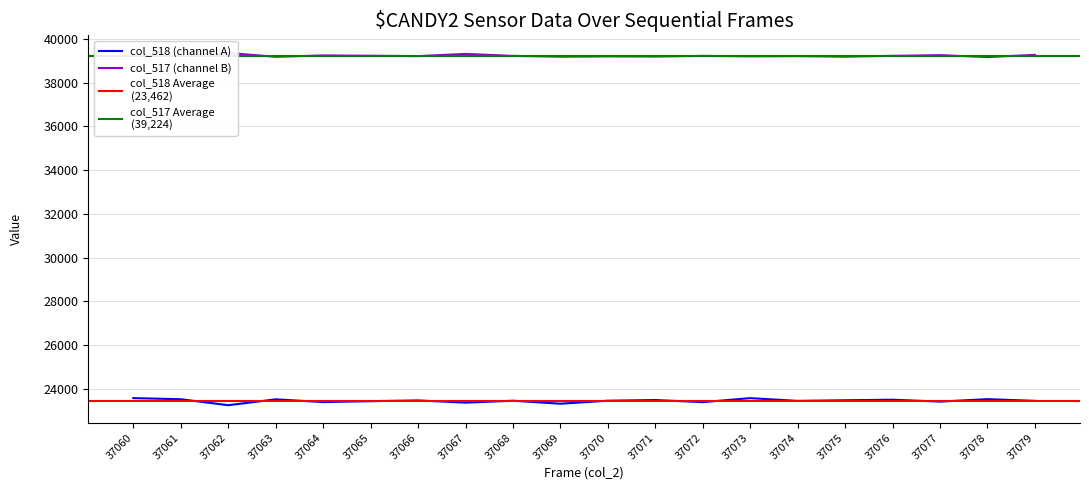

True or false: col_518 has more than 2 points higher than both neighbors.

True